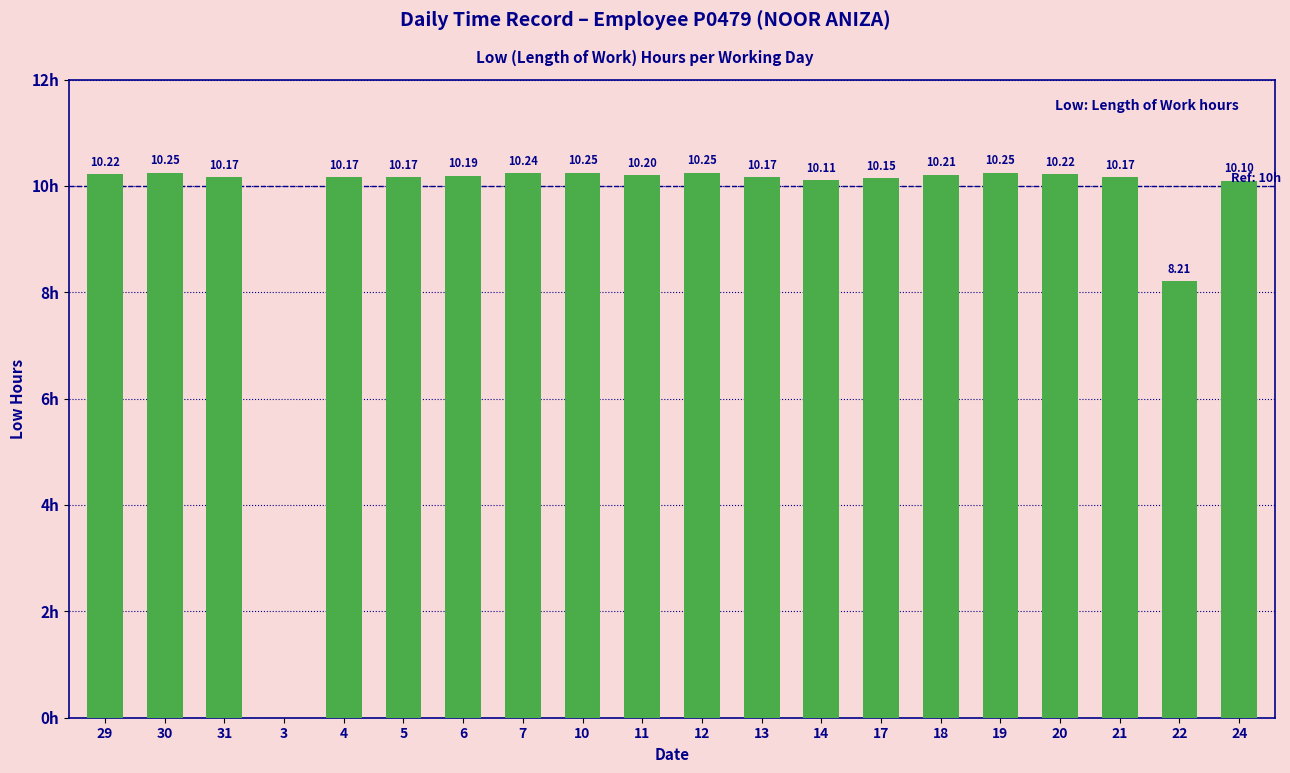

Are the bars horizontal?

No